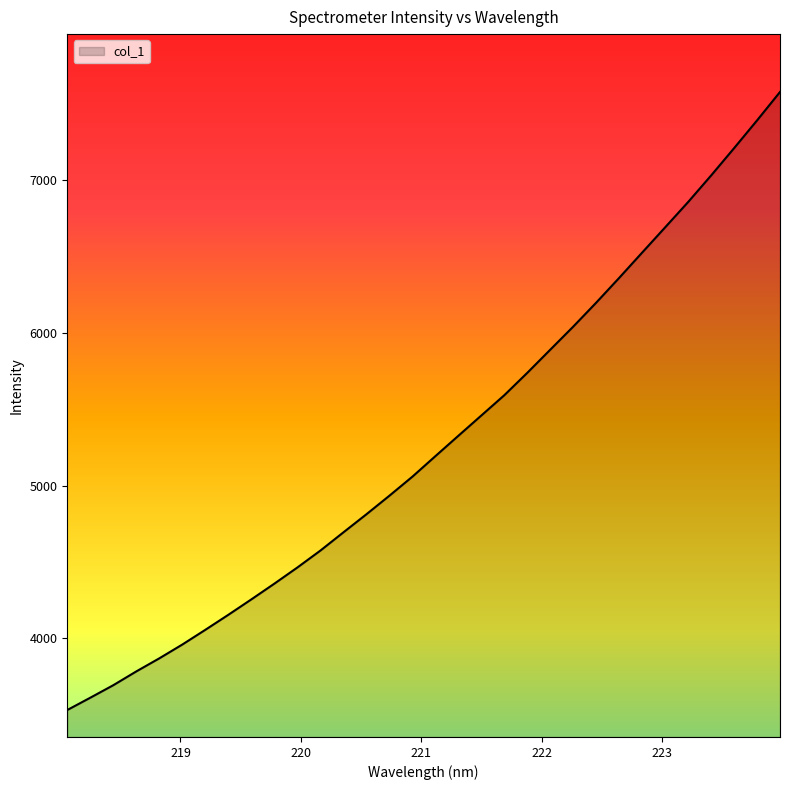

What is the difference between the maximum and minimum values?

4046.7